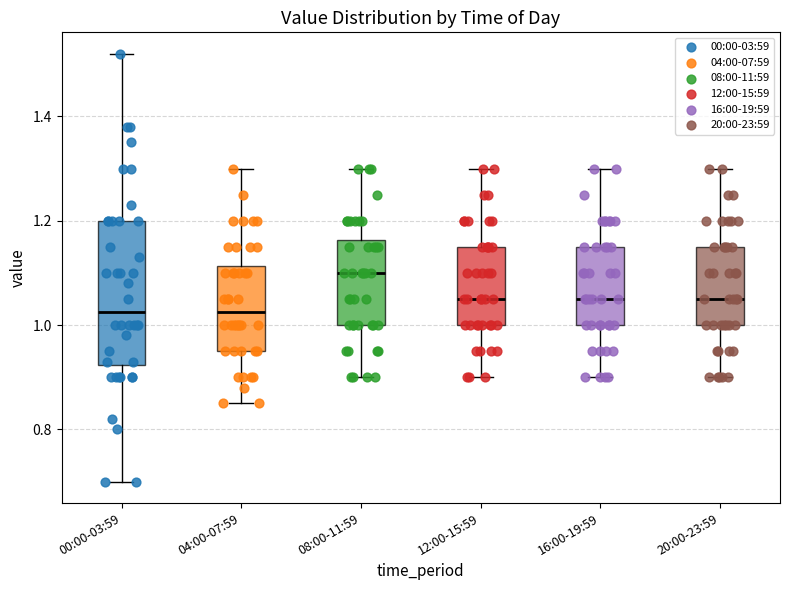

Where does the upper whisker of the box for 12:00-15:59 end on the y-axis? The values are not printed on the chart, so give them approximately, as read against the axis.

1.30